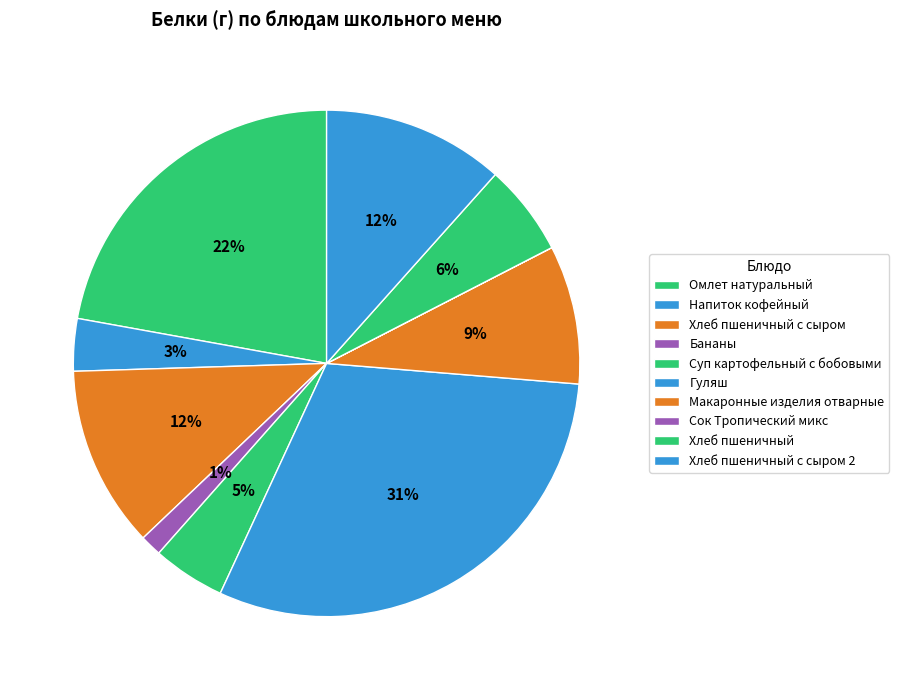

Rank the categories by value from highest to lowest.

Гуляш, Омлет натуральный, Хлеб пшеничный с сыром, Хлеб пшеничный с сыром 2, Макаронные изделия отварные, Хлеб пшеничный, Суп картофельный с бобовыми, Напиток кофейный, Бананы, Сок Тропический микс